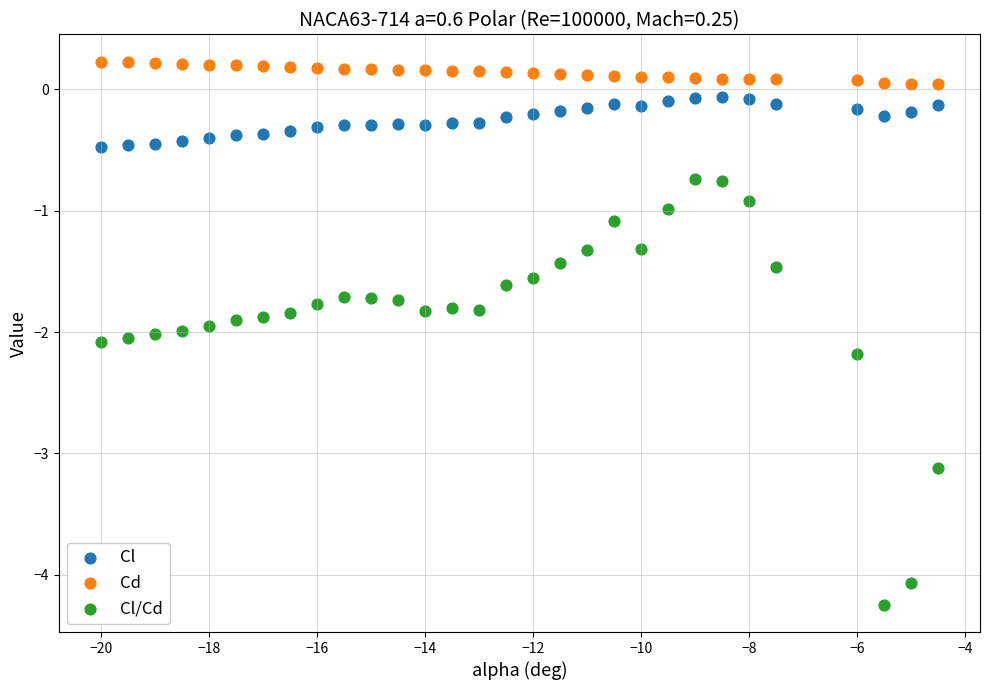

Which series reaches the minimum Y coordinate?

Cl/Cd